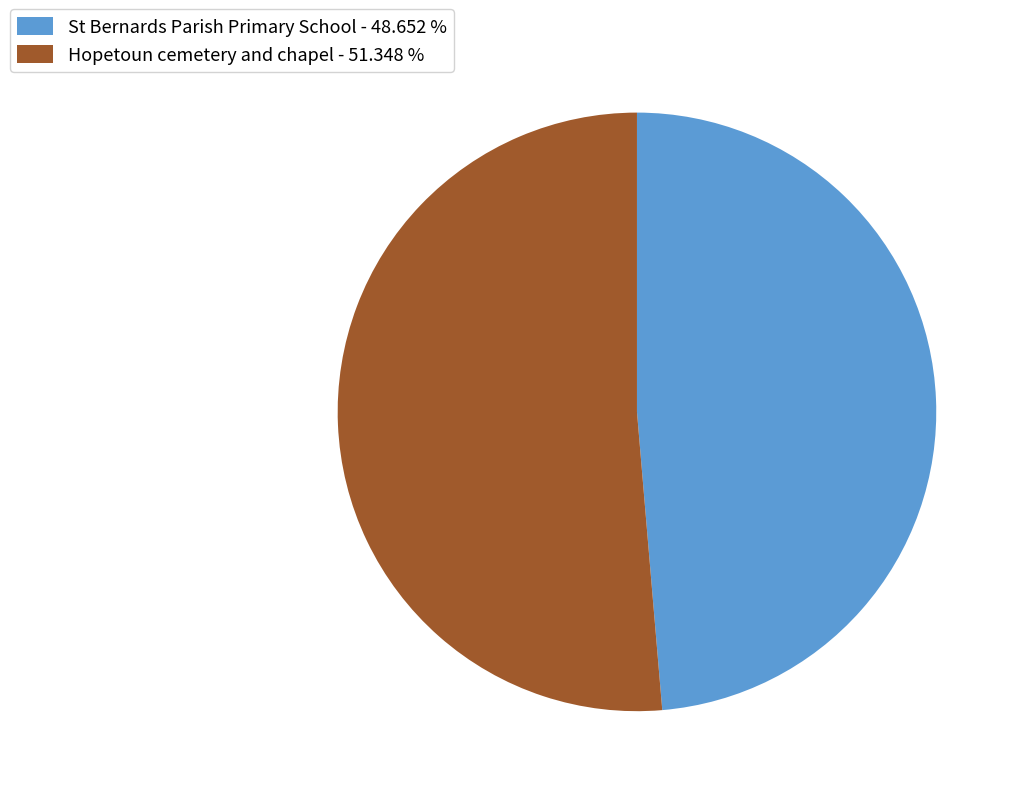

Approximately how many times larger is the value at St Bernards Parish Primary School compared to Hopetoun cemetery and chapel?

0.9